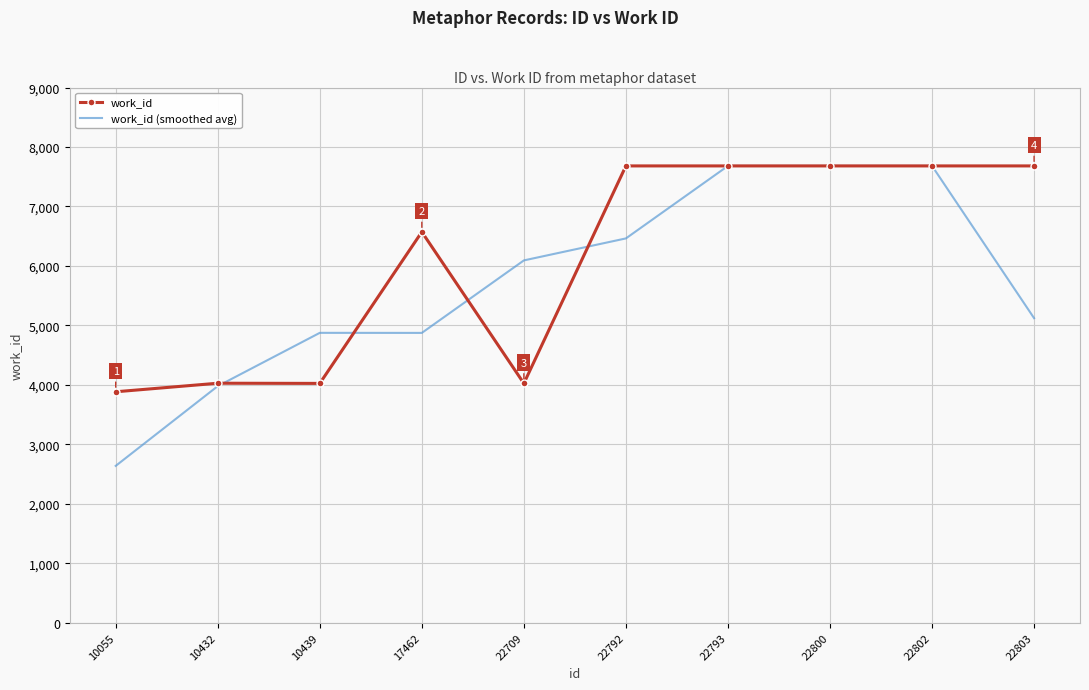

What is the average value of the work_id series?

6094.0